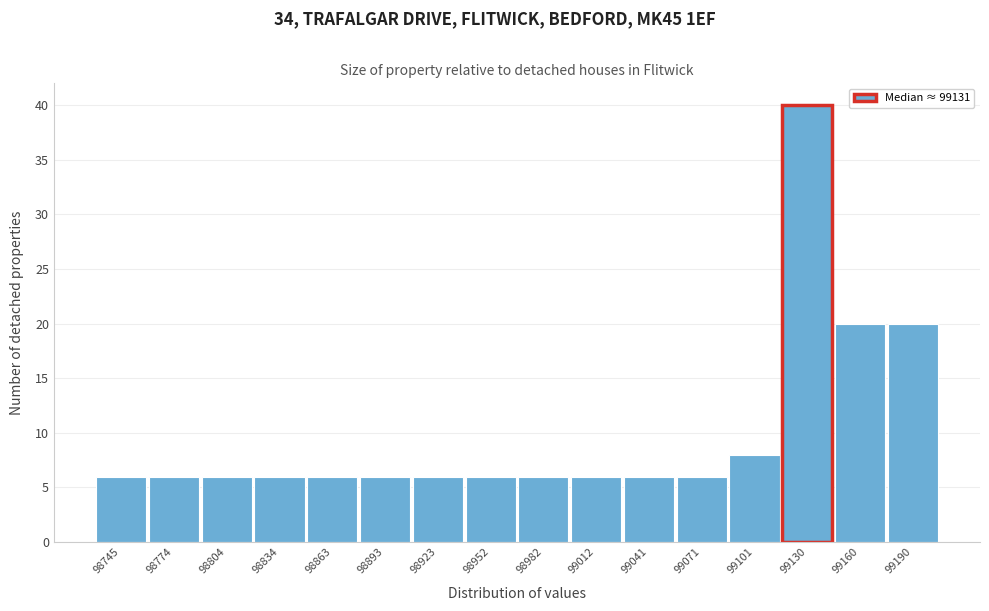

Reading left to right, extract all data points from this chart.

98745=6	98774=6	98804=6	98834=6	98863=6	98893=6	98923=6	98952=6	98982=6	99012=6	99041=6	99071=6	99101=8	99130=40	99160=20	99190=20